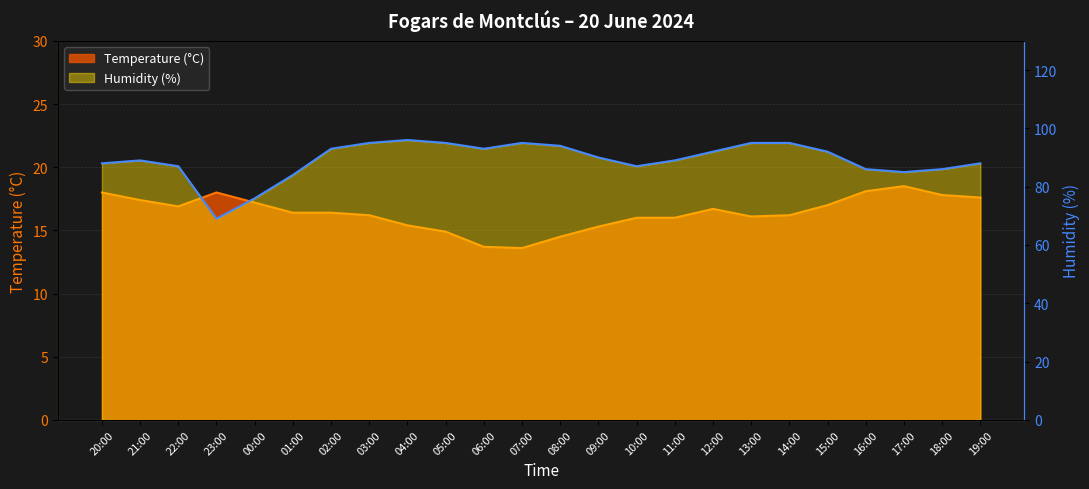

Between 04:00 and 12:00, which is larger?

12:00